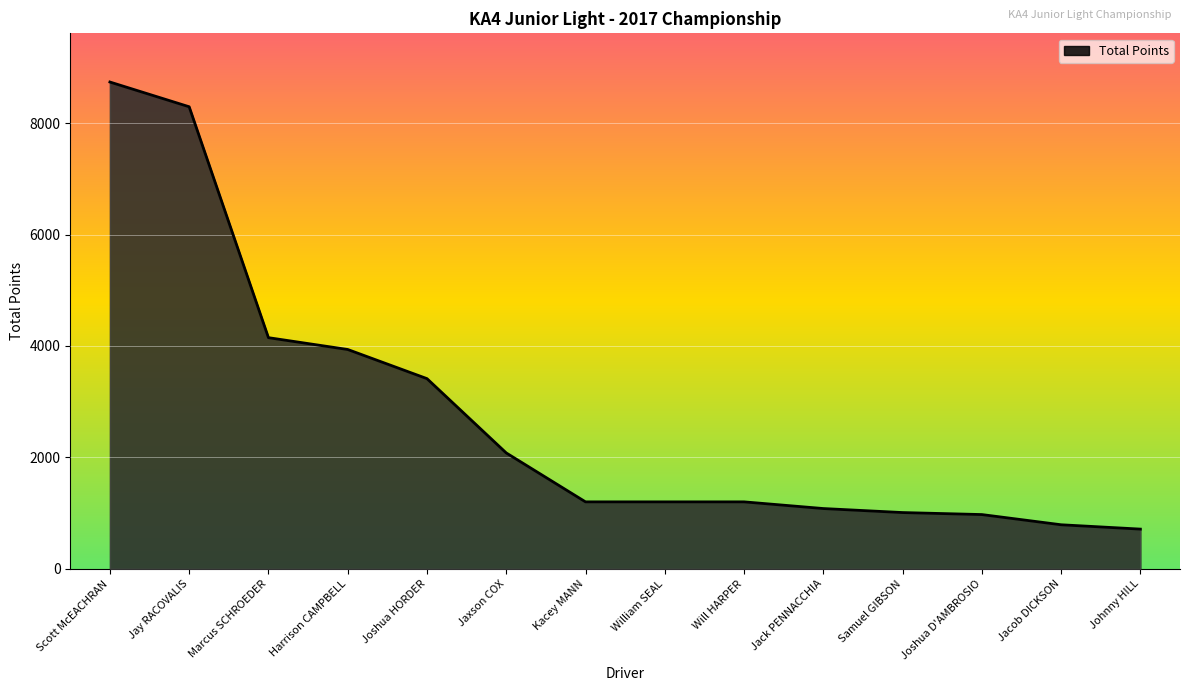

How many series are shown in this chart?

1